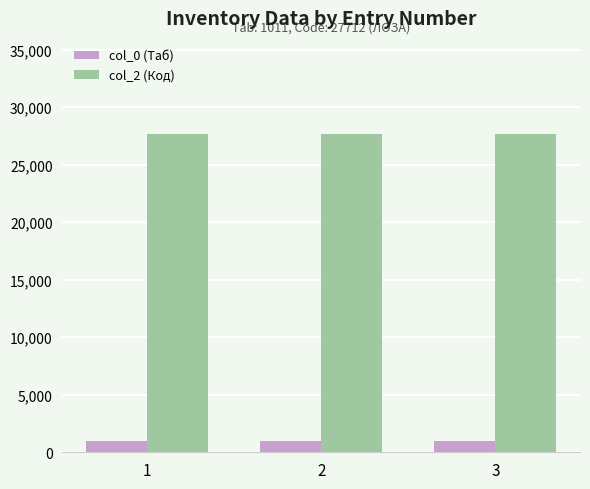

Are the bars grouped side by side (vs. stacked)?

Yes